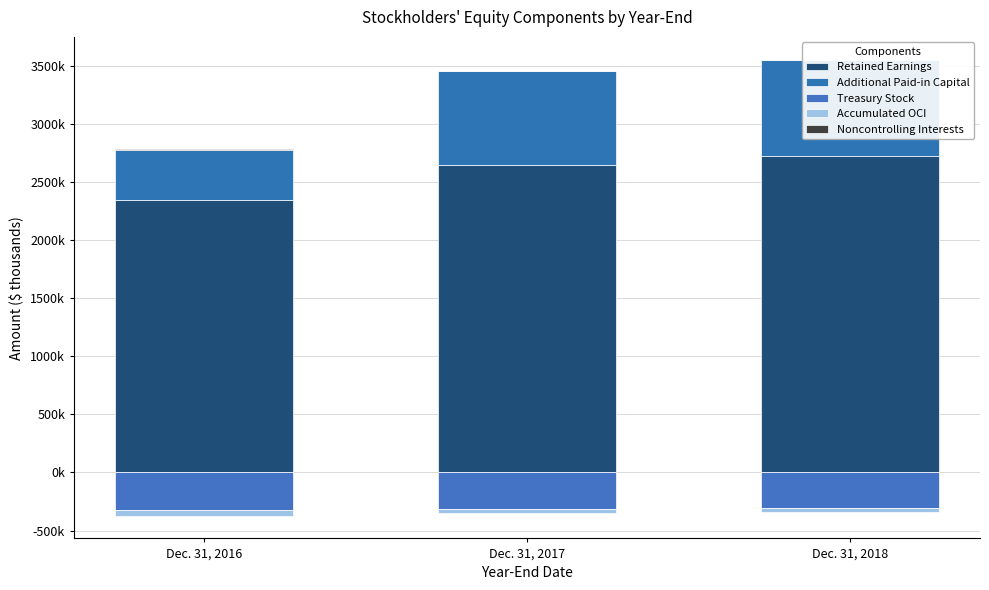

What is the sum of all Retained Earnings values?

7712765